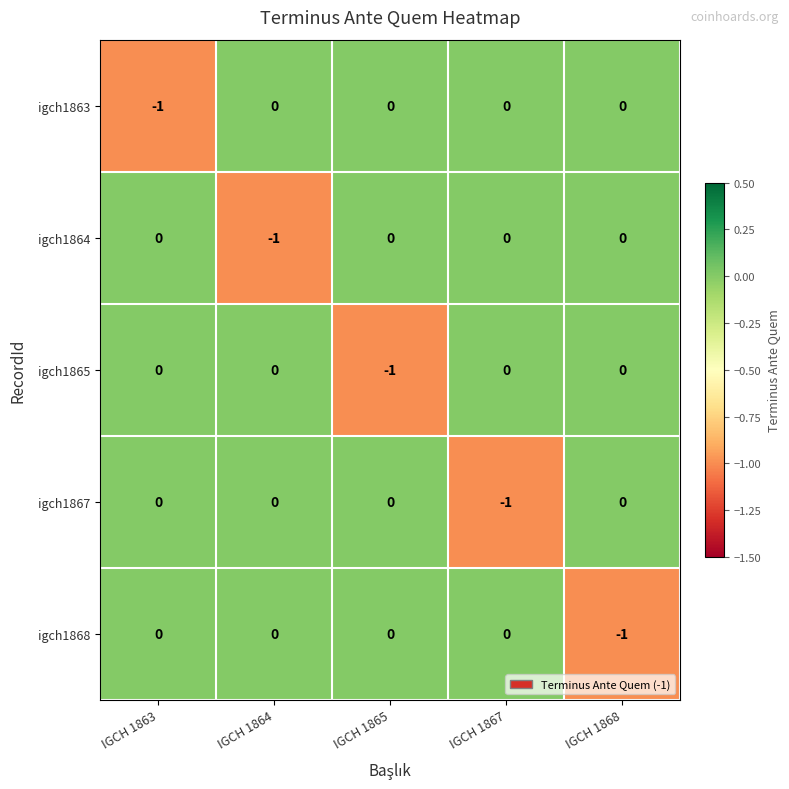

Is the value of igch1865 at IGCH 1867 greater than the value of igch1868 at IGCH 1868?

Yes